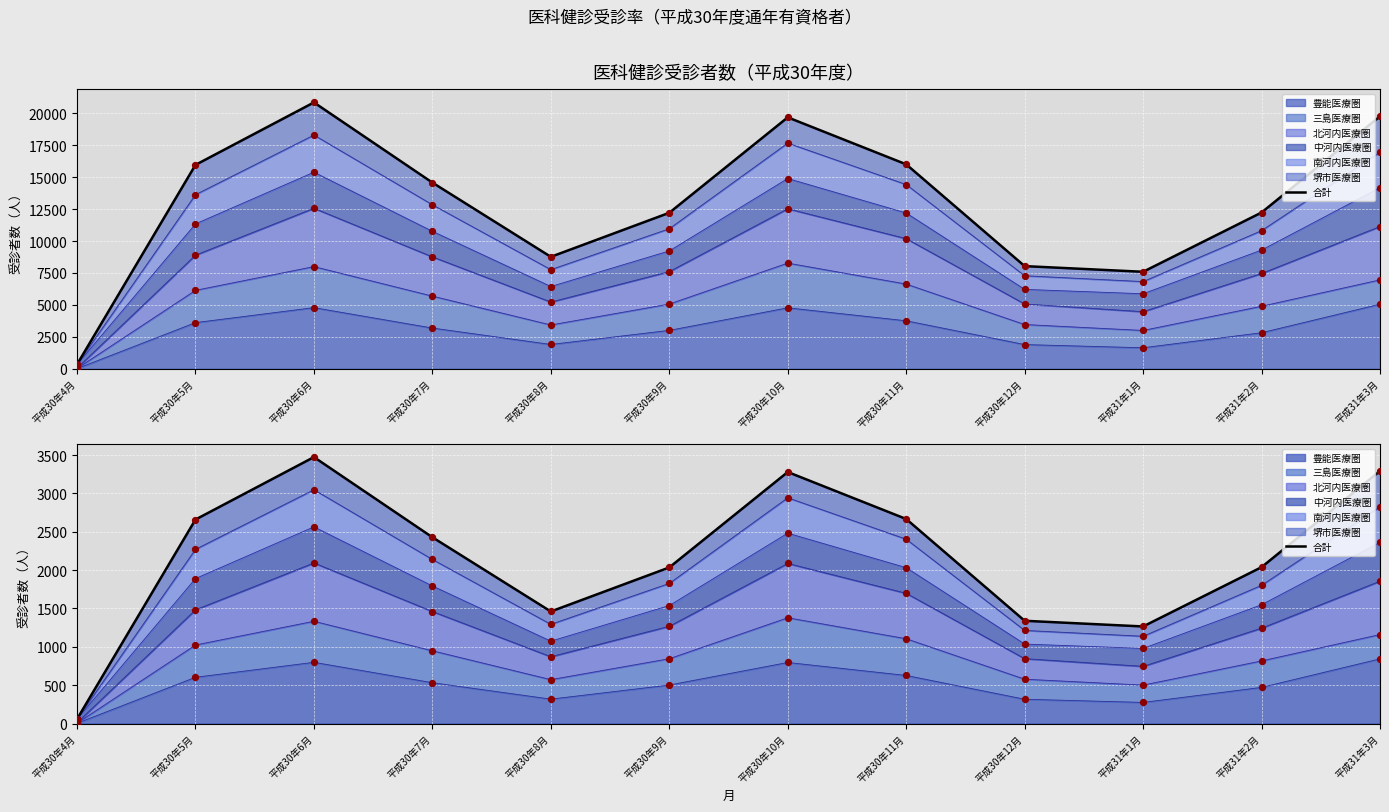

What is the ratio of the value at 平成31年1月 to the value at 平成30年9月?

0.6